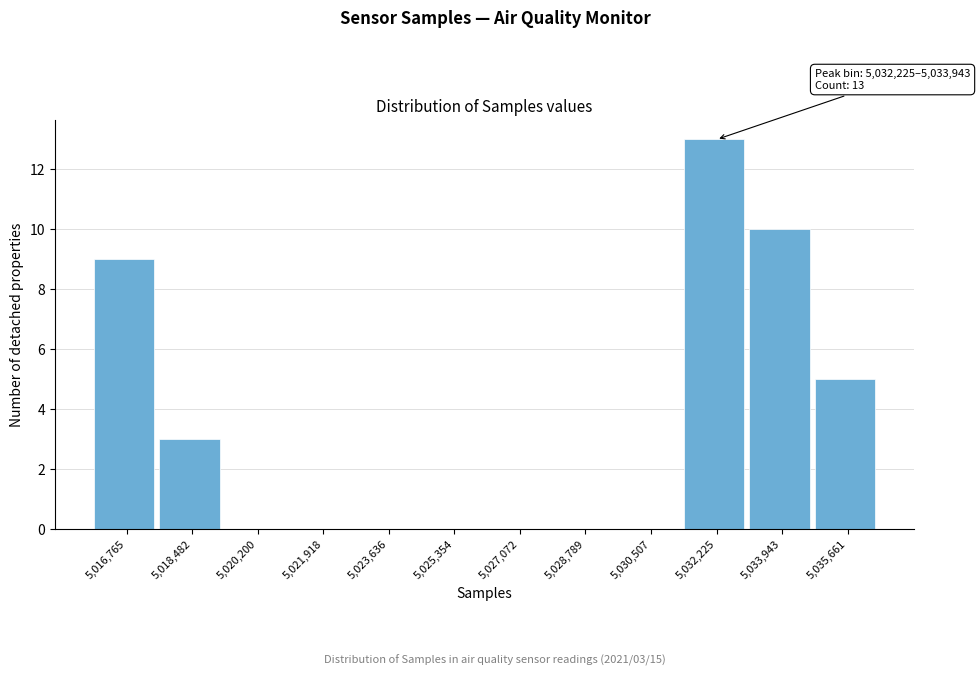

Reading left to right, what are all the values shown in this chart?

5,016,765=9	5,018,482=3	5,020,200=0	5,021,918=0	5,023,636=0	5,025,354=0	5,027,072=0	5,028,789=0	5,030,507=0	5,032,225=13	5,033,943=10	5,035,661=5